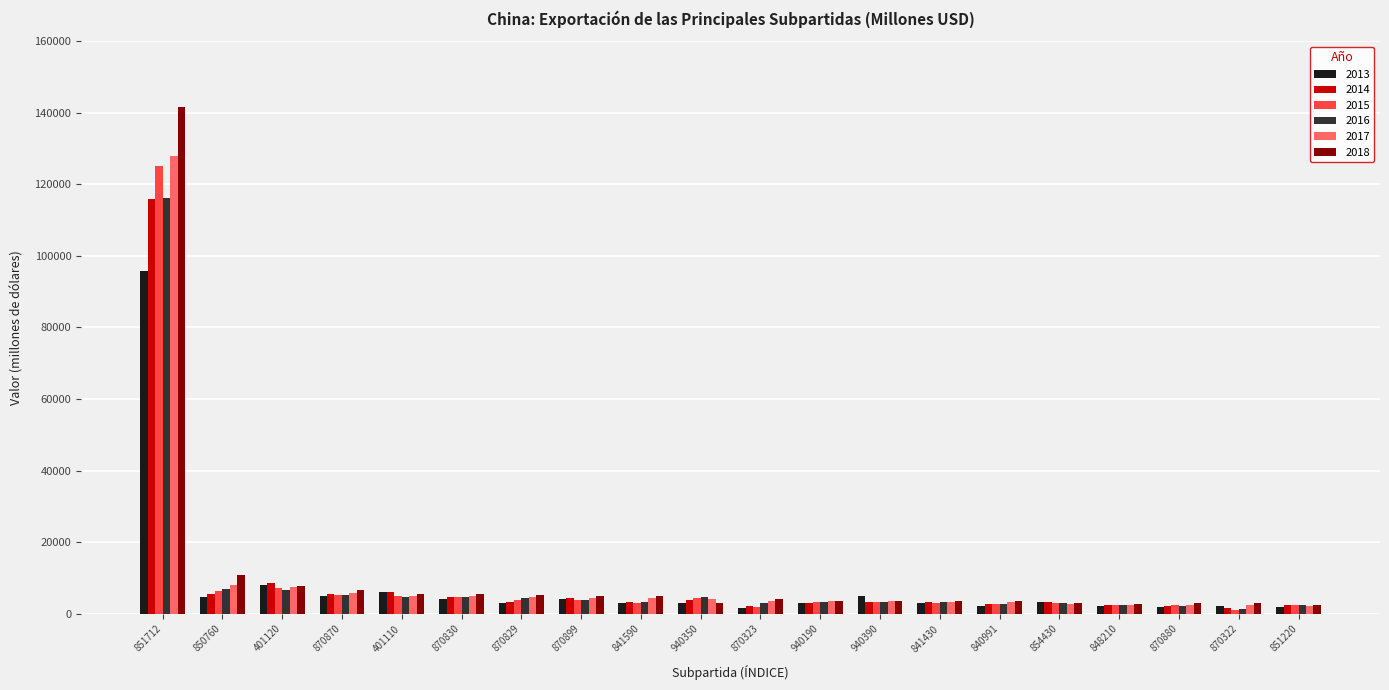

What is the average value of the 2017 series?

10317.2